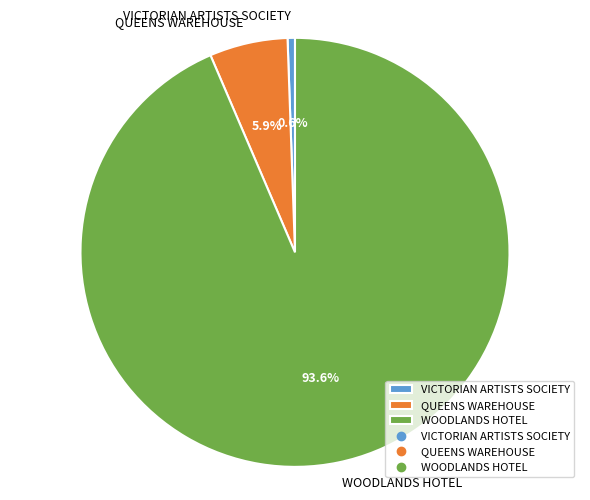

To the nearest percent, what is the difference between the WOODLANDS HOTEL and VICTORIAN ARTISTS SOCIETY slice percentages?

93%